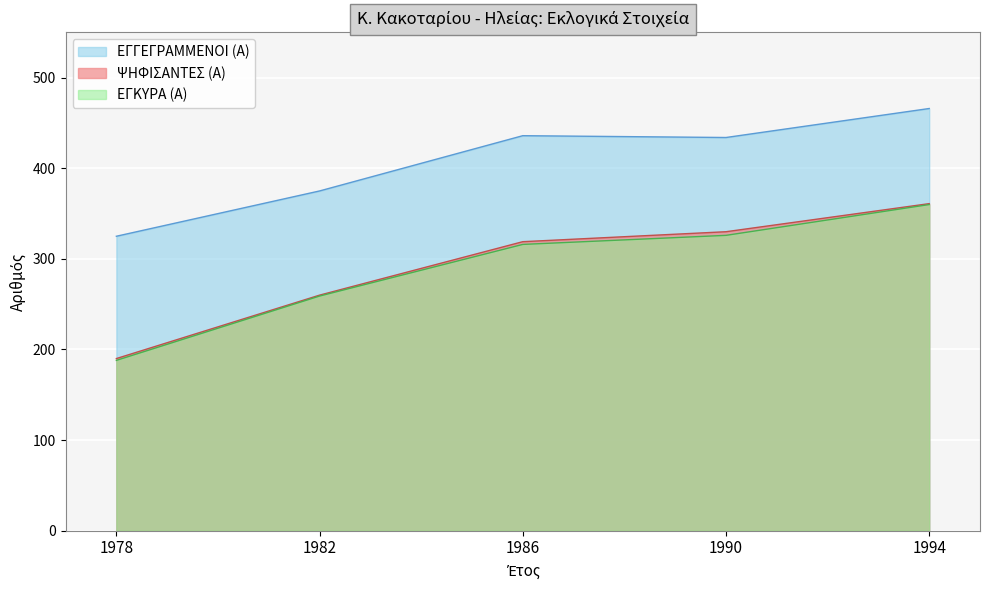

How many lines are shown in the chart?

3